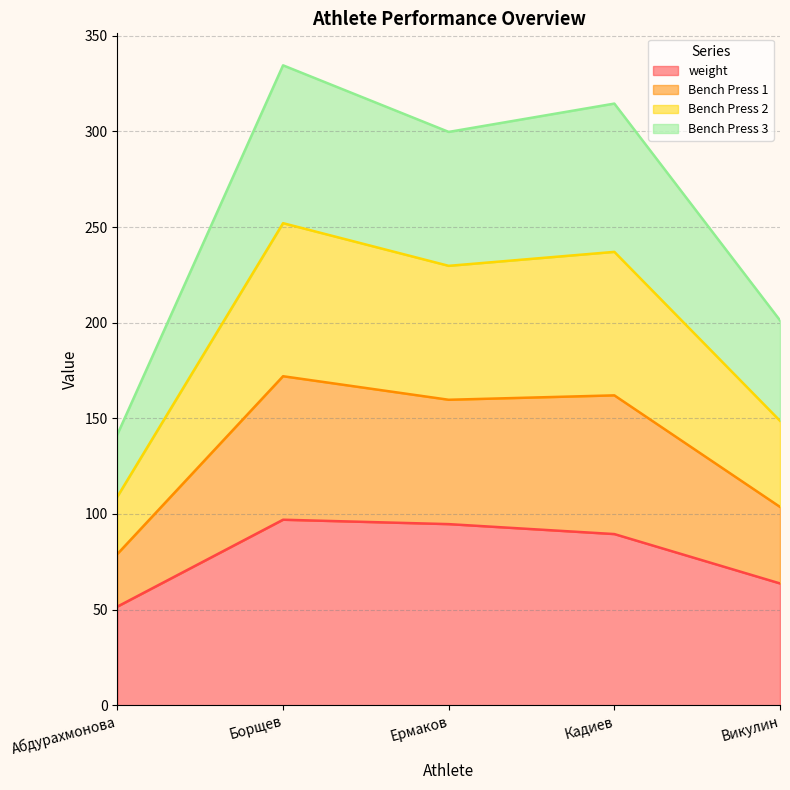

List the labels in order of Bench Press 3 value, largest first.

Борщев, Кадиев, Ермаков, Викулин, Абдурахмонова